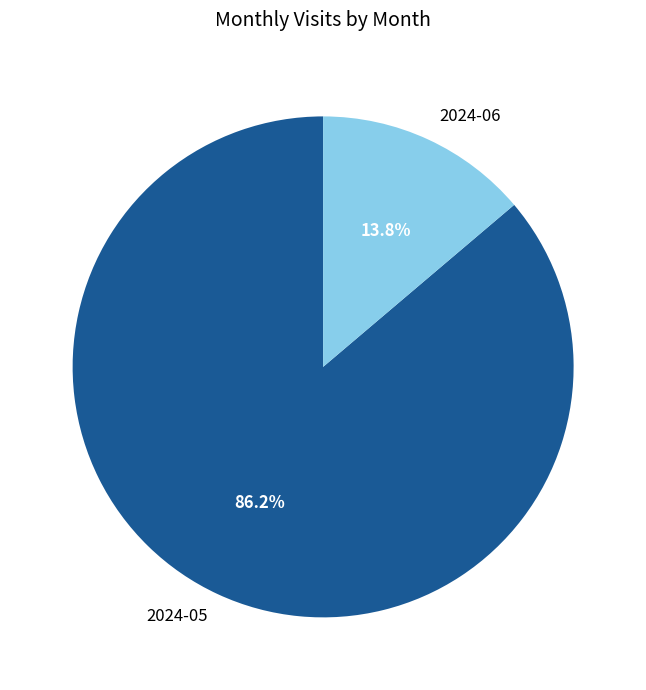

Which slice represents more than half of the pie?

2024-05